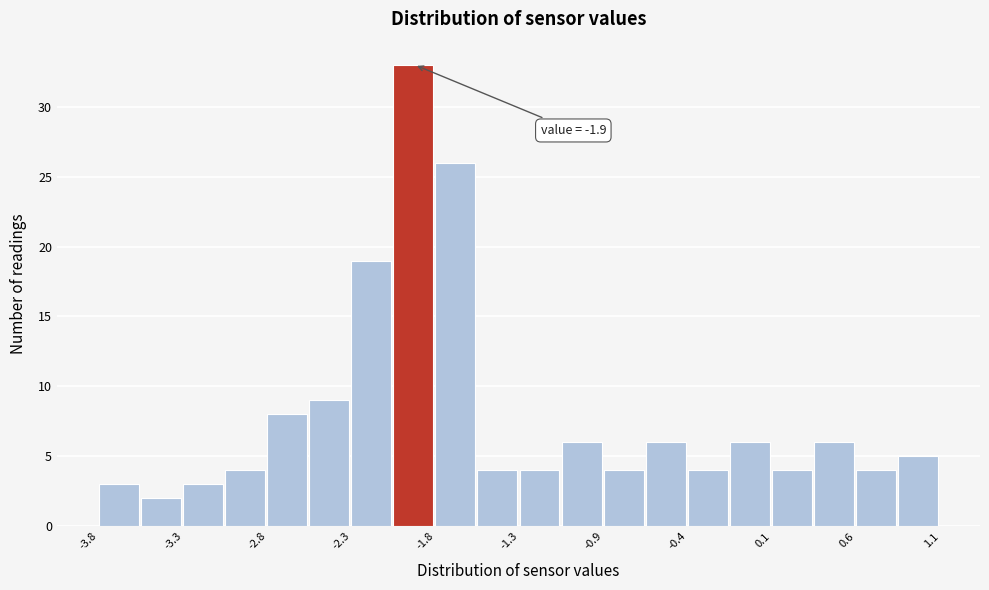

Over which range of the x-axis is the bar tallest?

-2.085 to -1.840